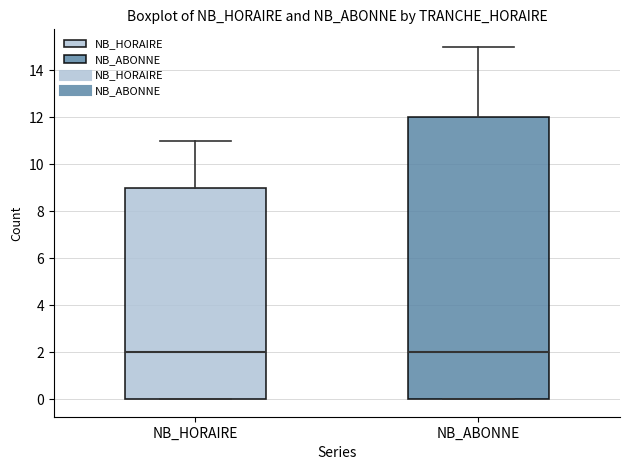

Comparing the boxes themselves (not the whiskers), which one is the tallest?

NB_ABONNE